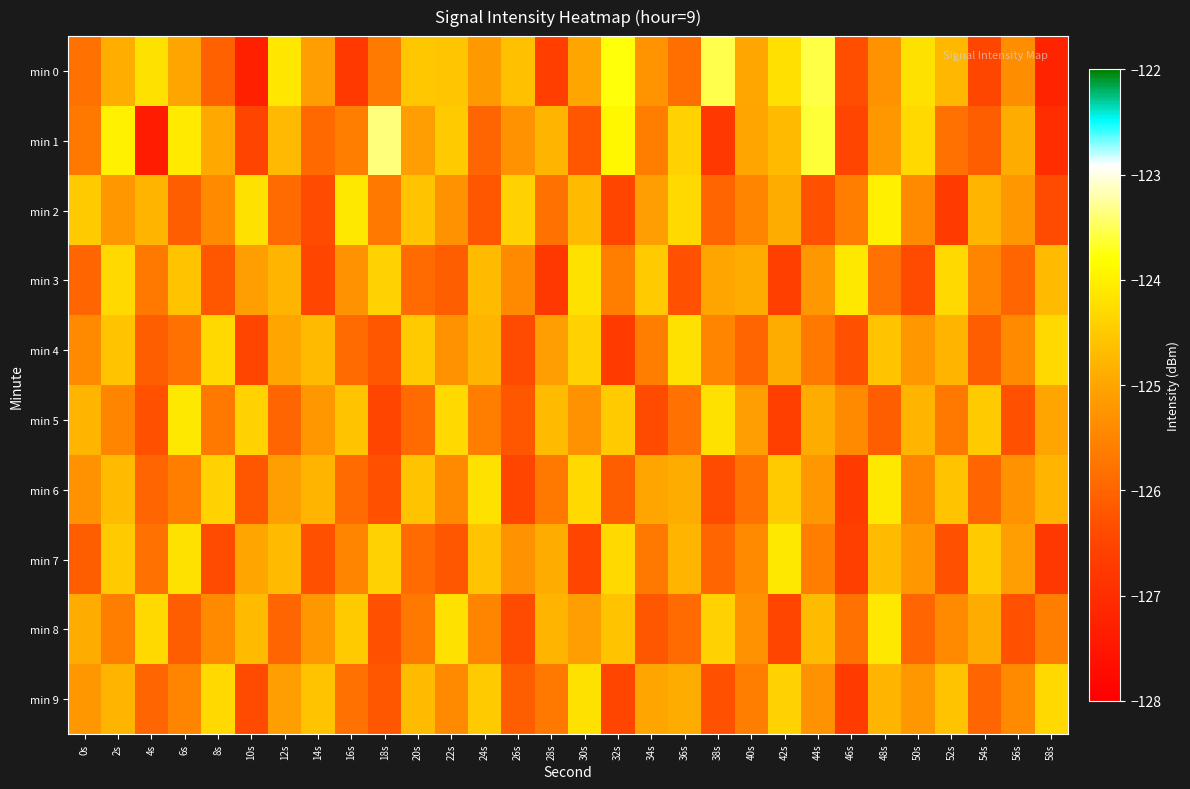

At how many categories does at least one series exceed -125?

30